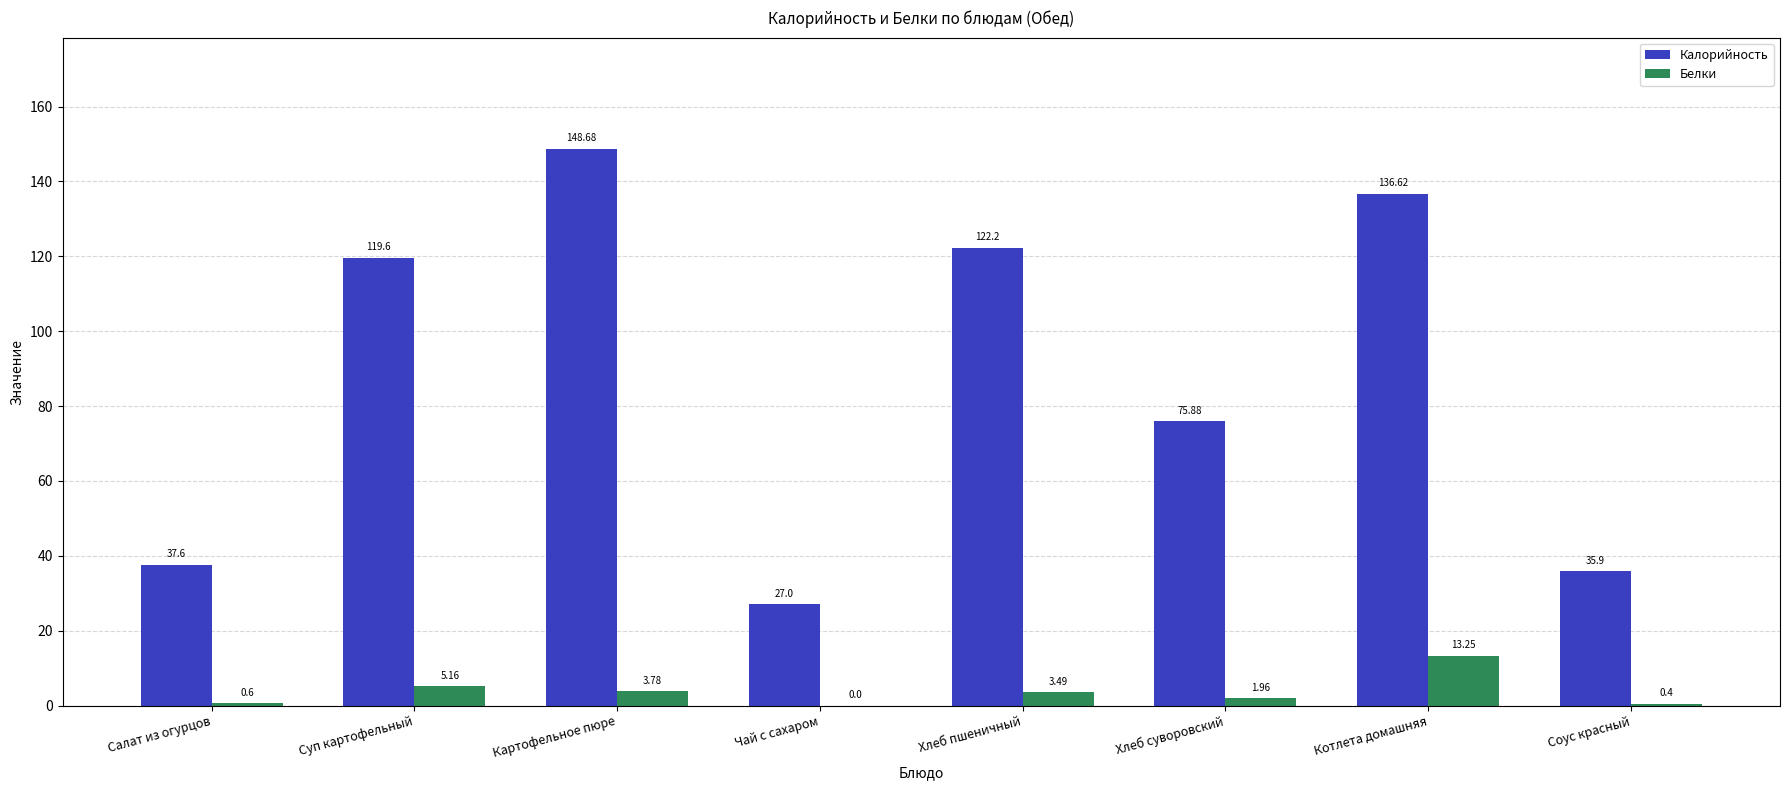

How many values in Белки are above zero?

7